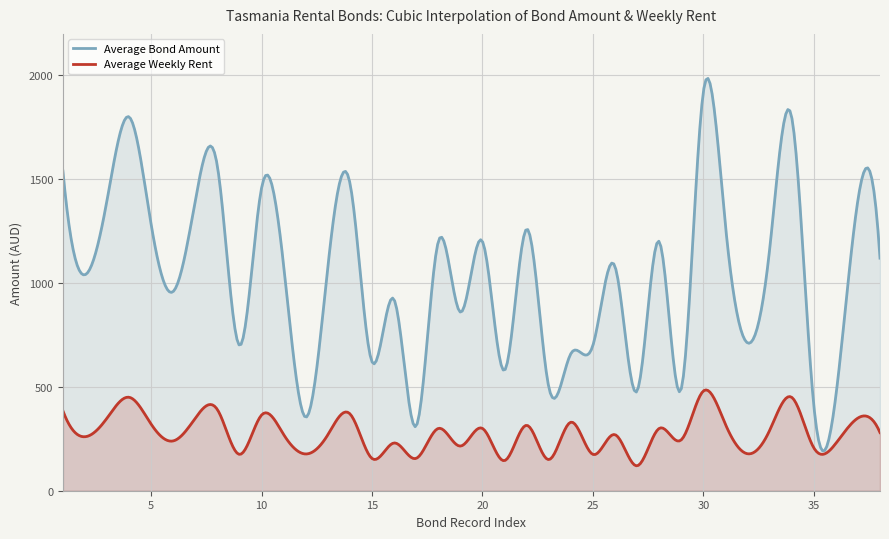

Where is the first local minimum for Average Bond Amount?

2